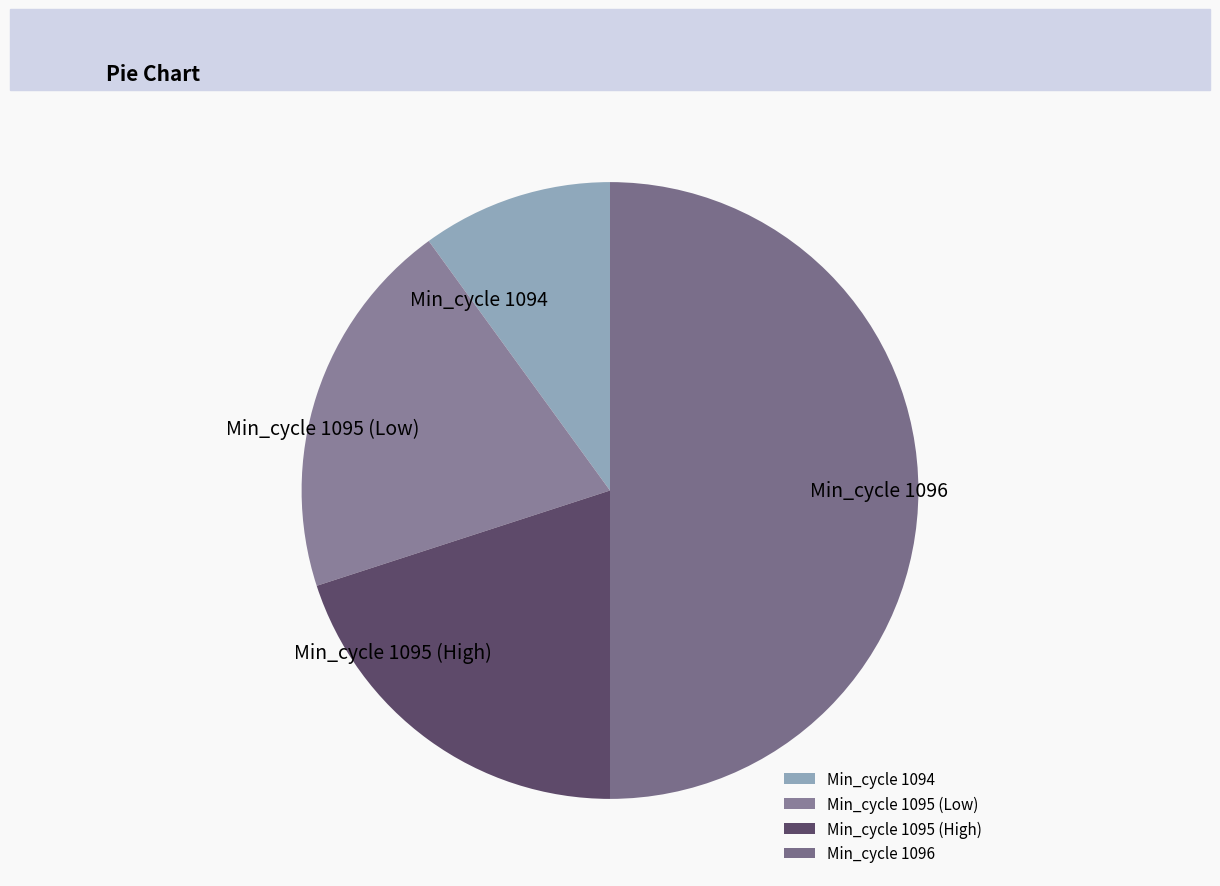

The Min_cycle 1095 (High) slice represents 20% of the pie. True or false?

True